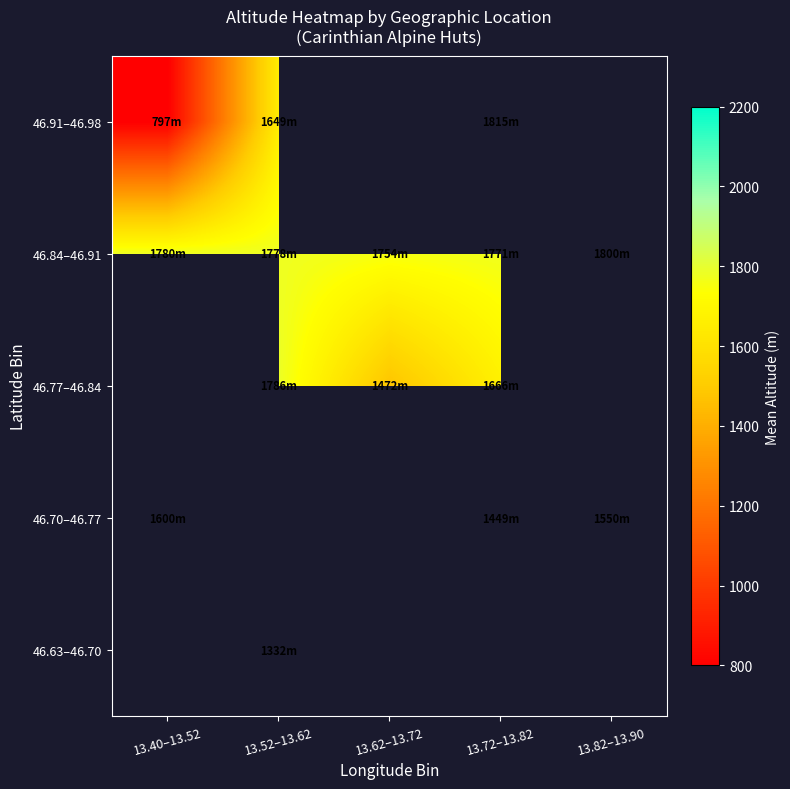

Which category has the highest value across all series?

13.72–13.82